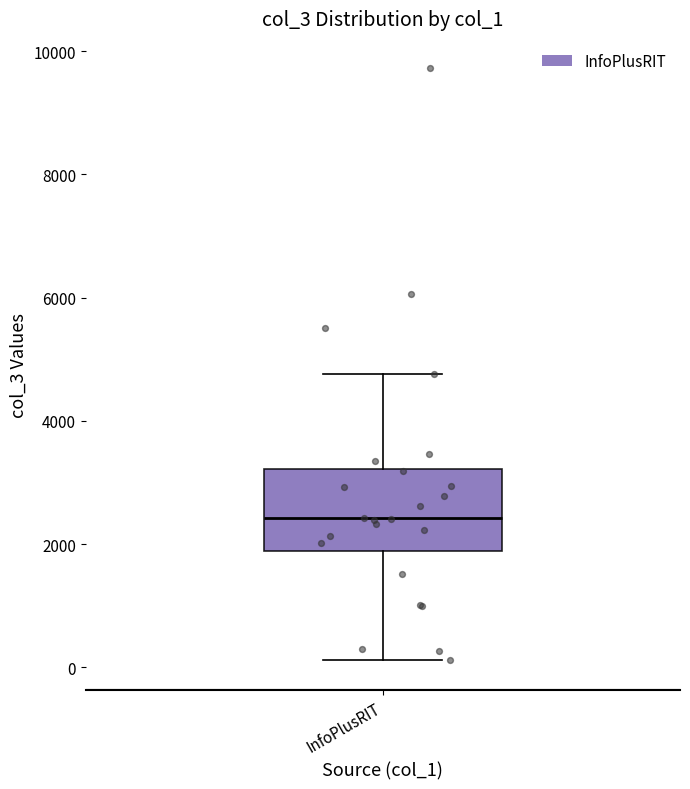

Read this box plot against the y-axis: the position of the median line, the range covered by the box, and the ends of both whiskers. The values are not printed on the chart, so give them approximately, as read against the axis.

median 2400, box 1800 to 3200, whiskers 200 to 4800